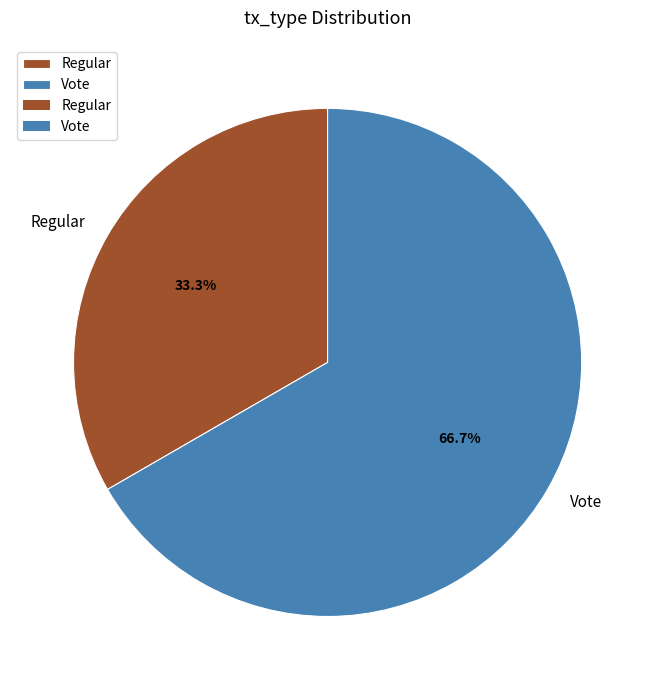

Which has a higher value, Vote or Regular?

Vote